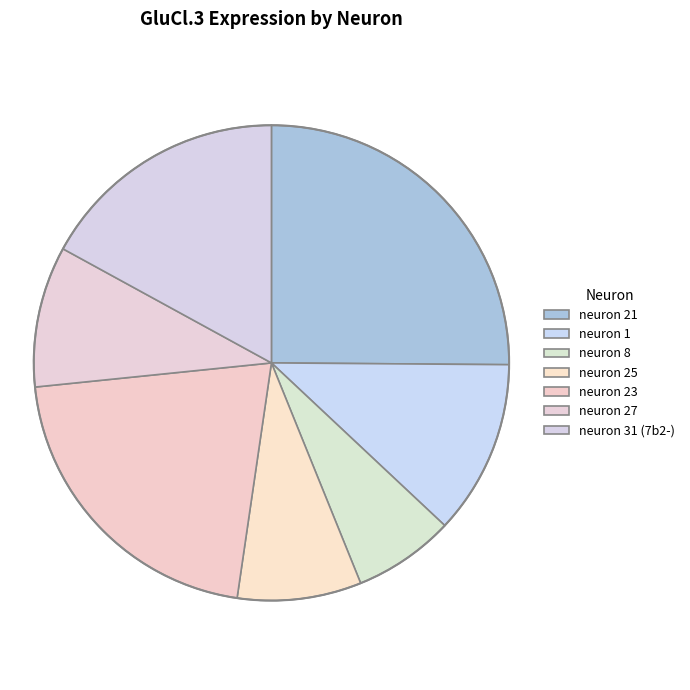

Which category has the smallest portion of the pie?

neuron 8